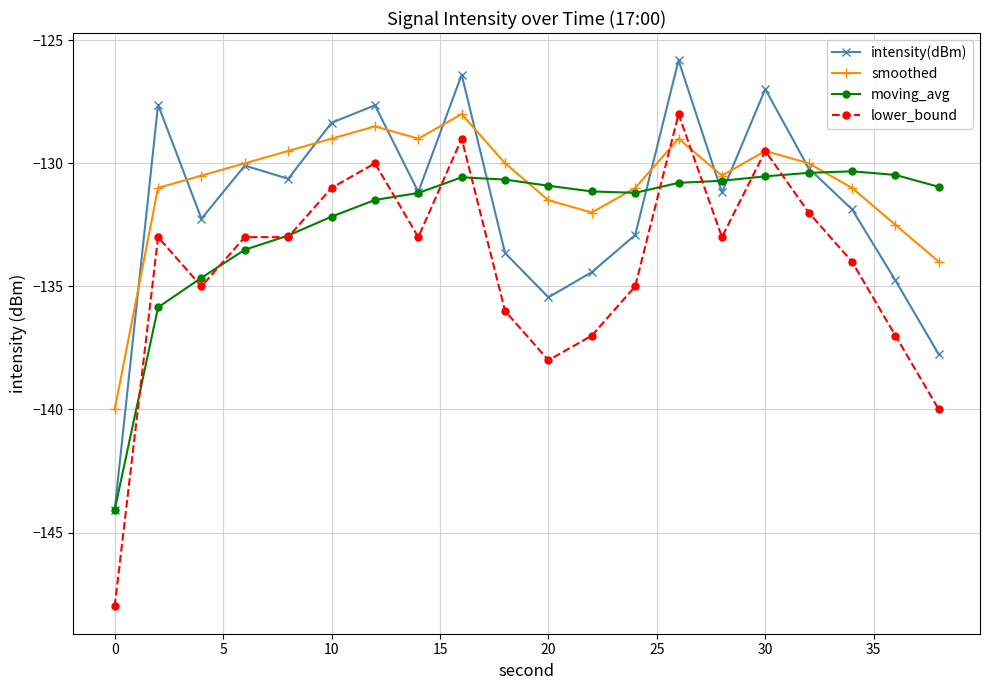

What is the value of the moving_avg point at the 4th from the left?

-133.5